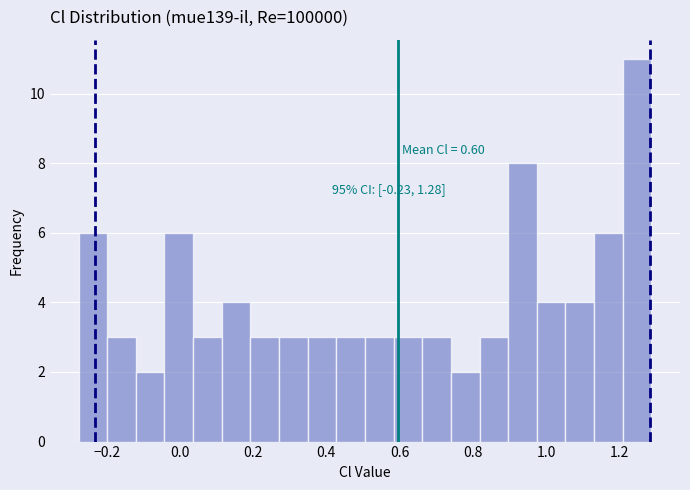

Read against the x-axis, roughly where is the centre of the tallest bar?

1.24